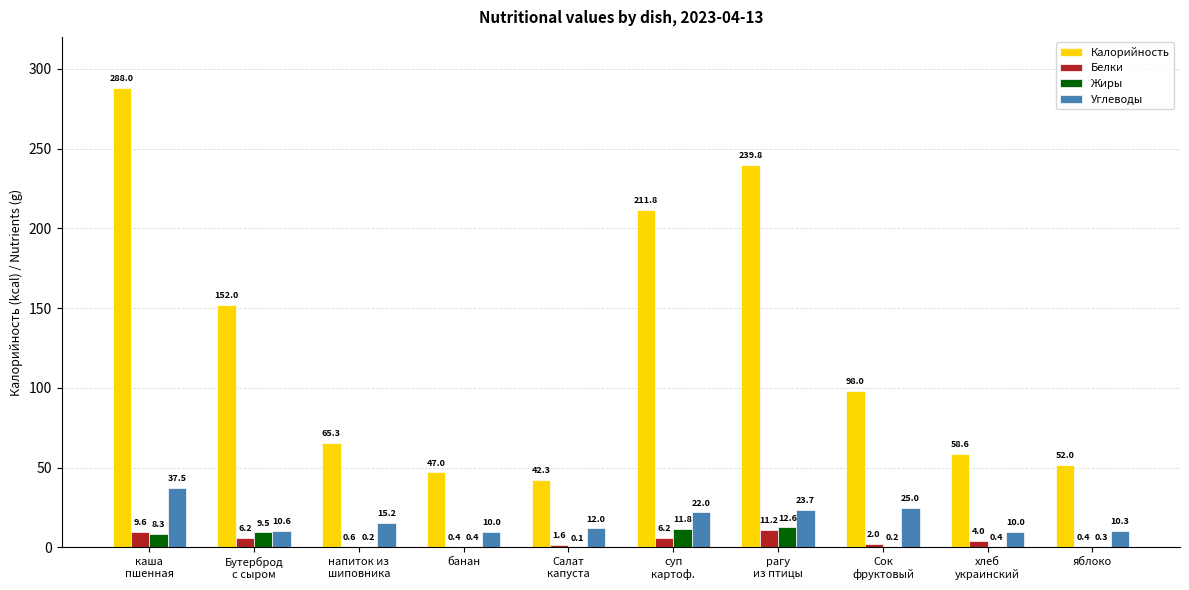

True or false: Калорийность has a value of 17.1 at яблоко.

False